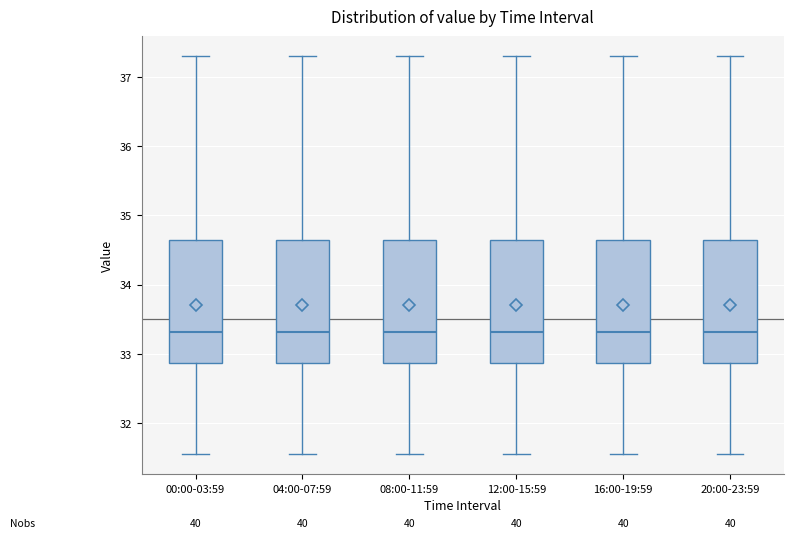

Where does the lower whisker of the box for 08:00-11:59 end on the y-axis? The values are not printed on the chart, so give them approximately, as read against the axis.

31.6